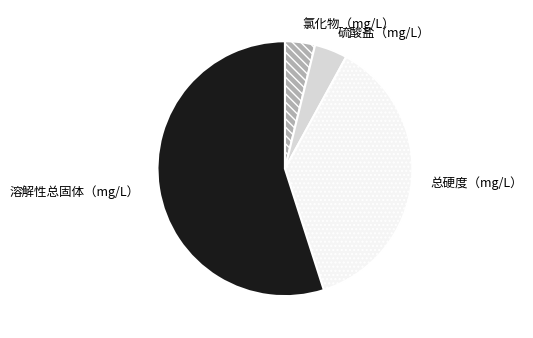

Between 氯化物（mg/L） and 溶解性总固体（mg/L）, which is larger?

溶解性总固体（mg/L）